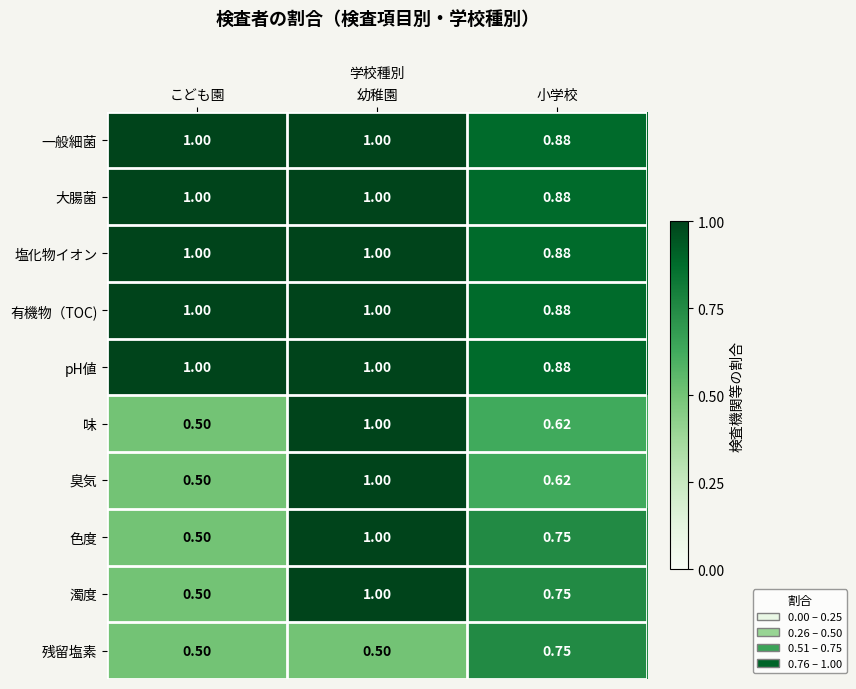

At which label does pH値 reach its minimum?

小学校